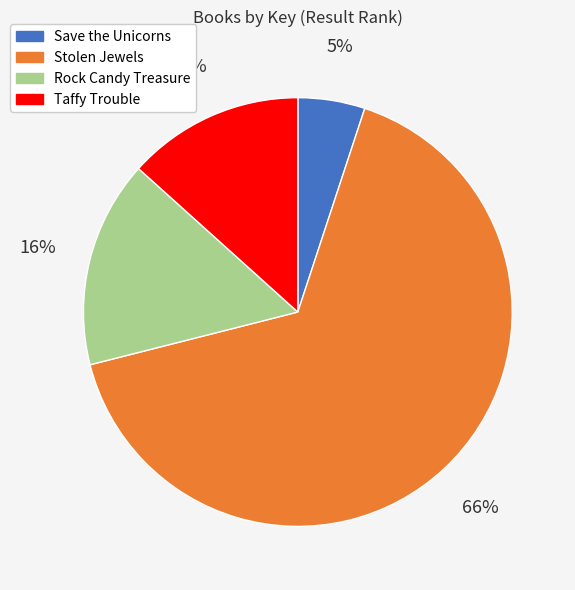

Which has a higher value, Taffy Trouble or Stolen Jewels?

Stolen Jewels